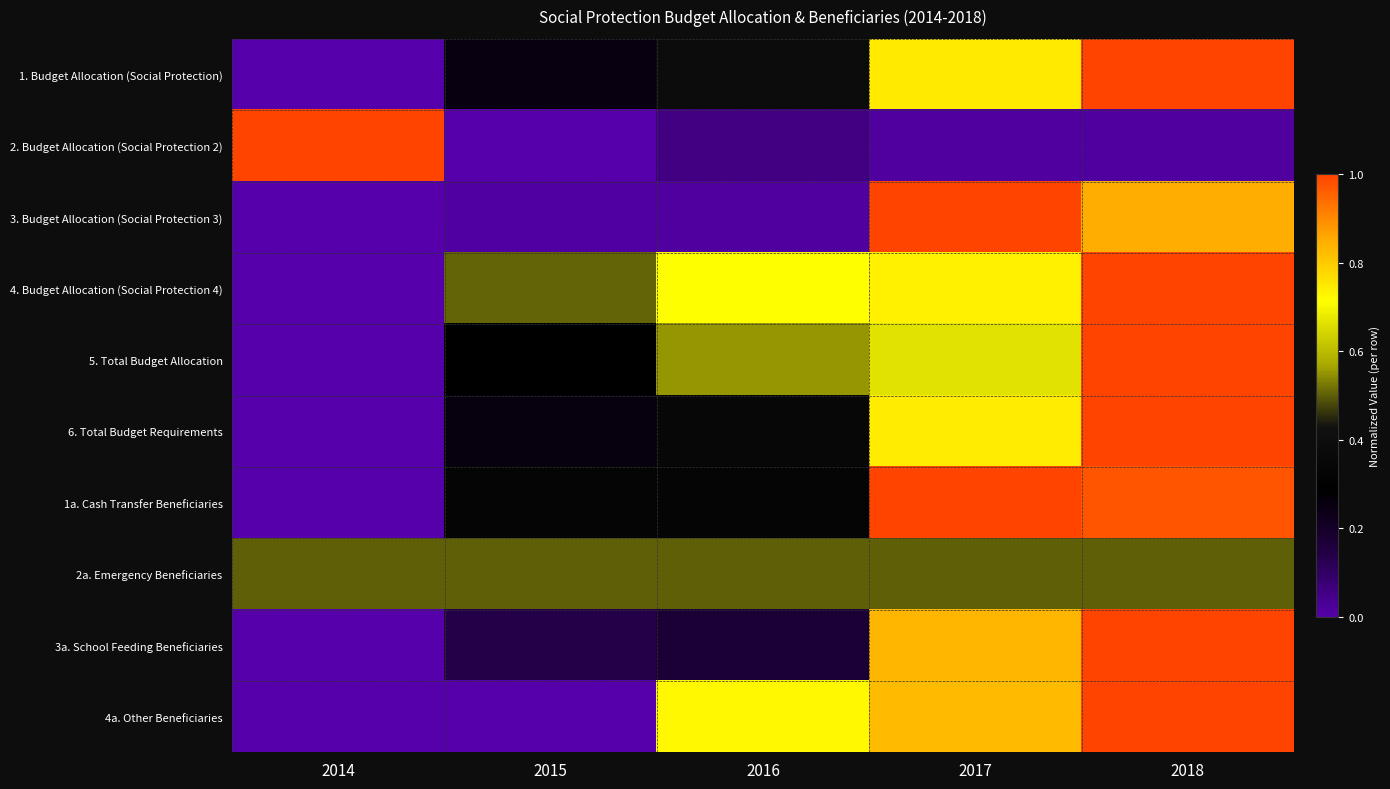

At which category is the sum across all series the highest?

2018